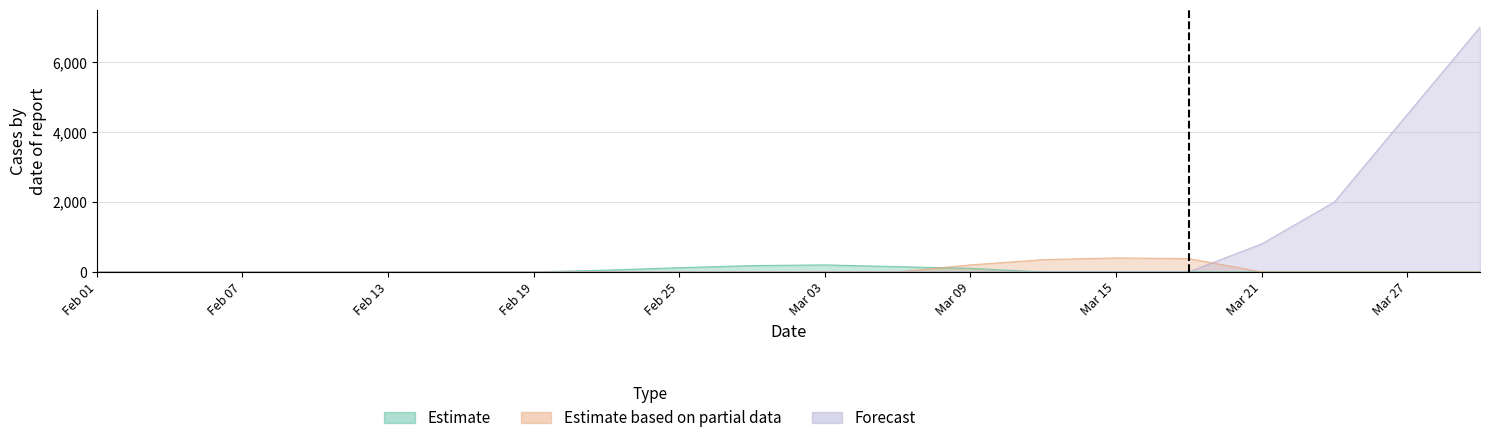

What are all the series names shown in the legend?

Estimate, Estimate based on partial data, Forecast